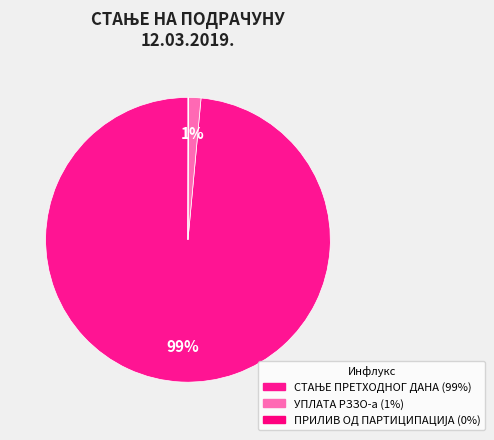

What is the majority slice?

СТАЊЕ ПРЕТХОДНОГ ДАНА